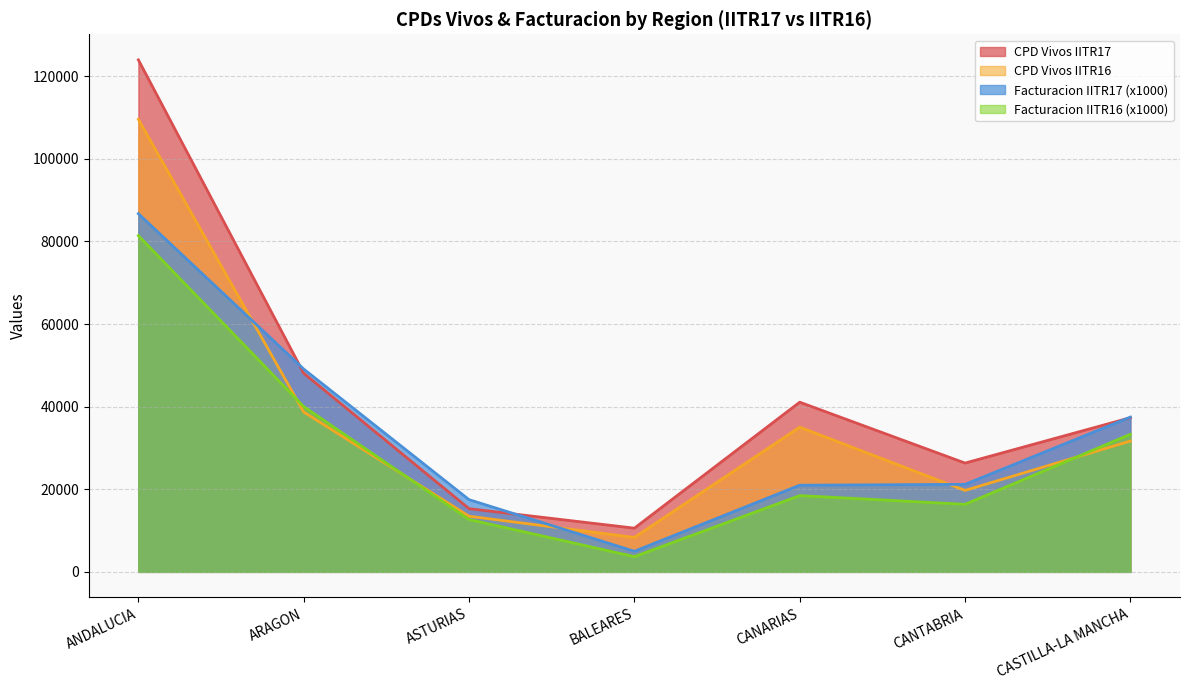

Read the Facturacion IITR16 value at CASTILLA-LA MANCHA.

33320.7